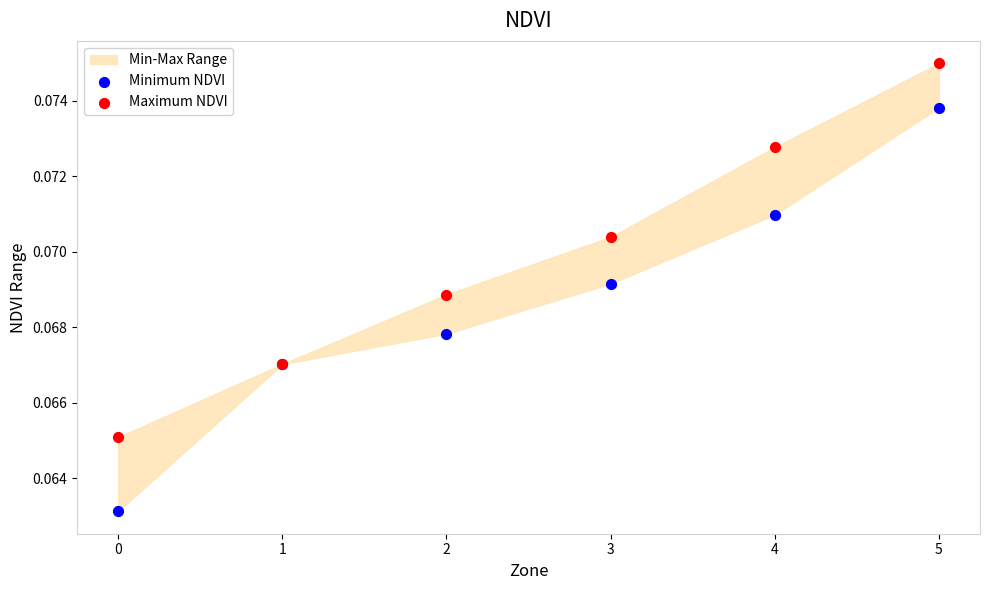

Which series has the largest Y range (max minus min)?

Minimum NDVI